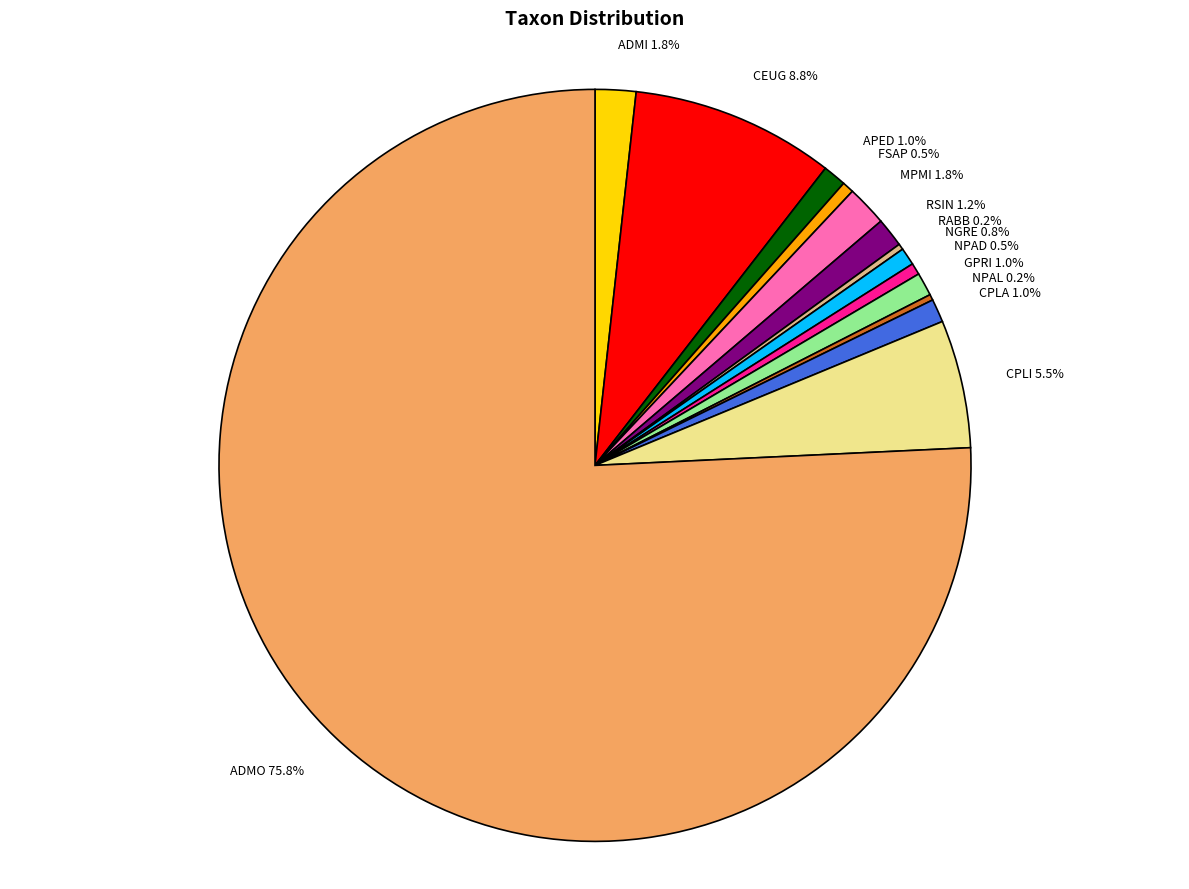

The ADMO slice represents 82% of the pie. True or false?

False